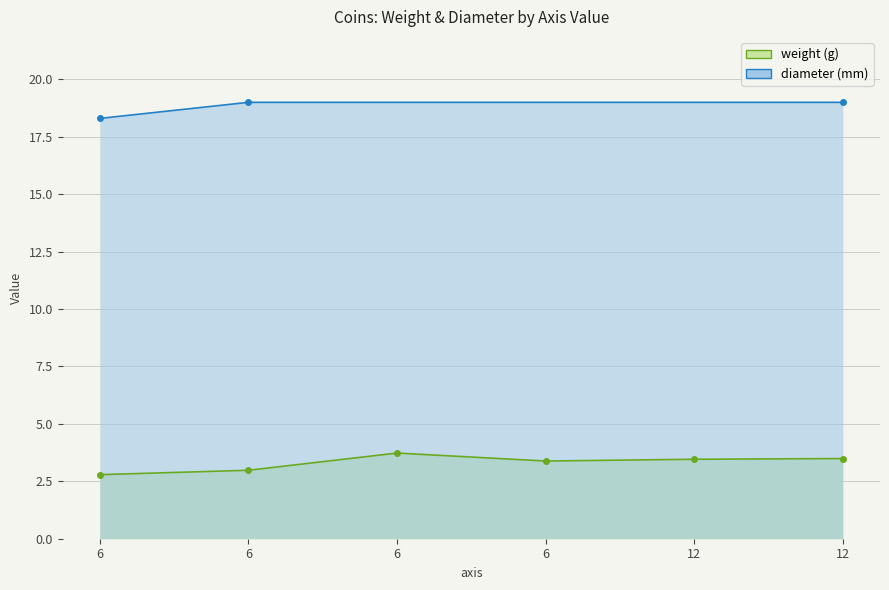

Which series has the largest total across all categories?

diameter